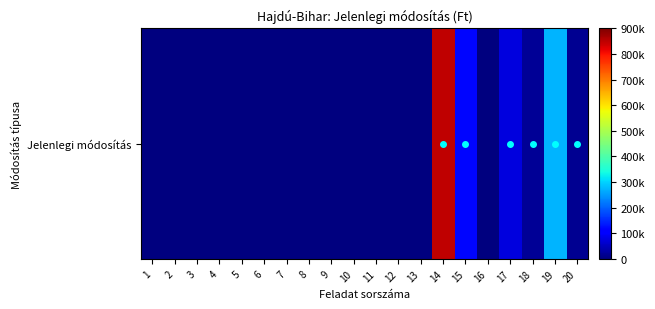

List the labels in order of value, smallest first.

1, 2, 3, 4, 5, 6, 7, 8, 9, 10, 11, 12, 13, 16, 20, 18, 17, 15, 19, 14